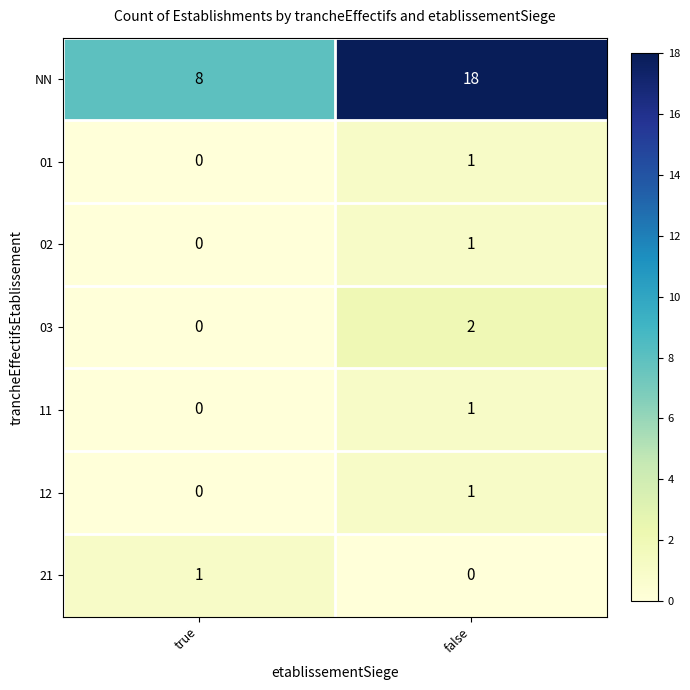

What is the maximum value shown in the chart?

18